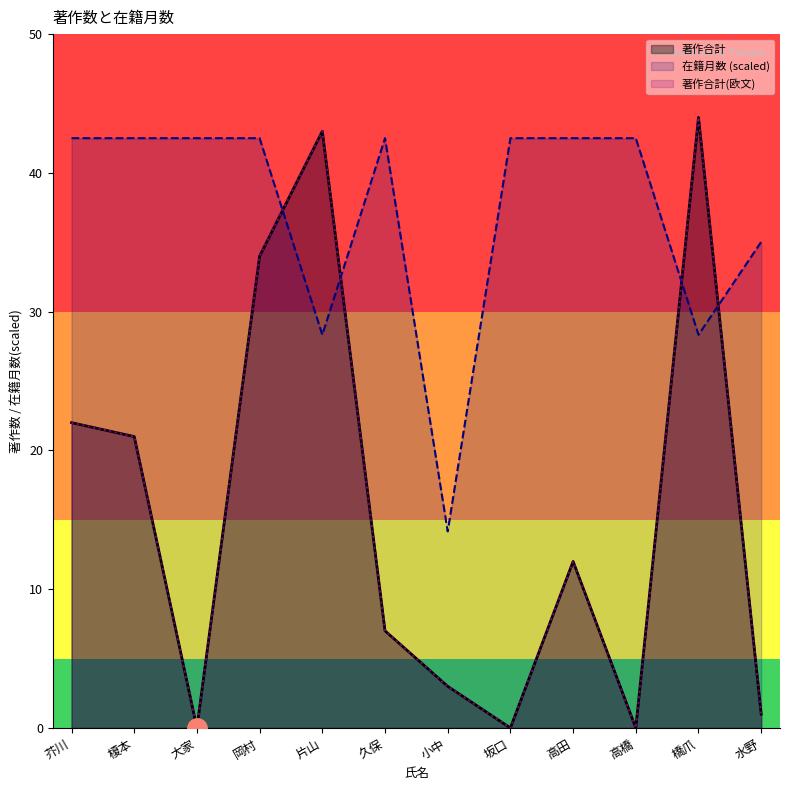

What are all the series names shown in the legend?

著作合計, 著作合計(欧文), 在籍月数